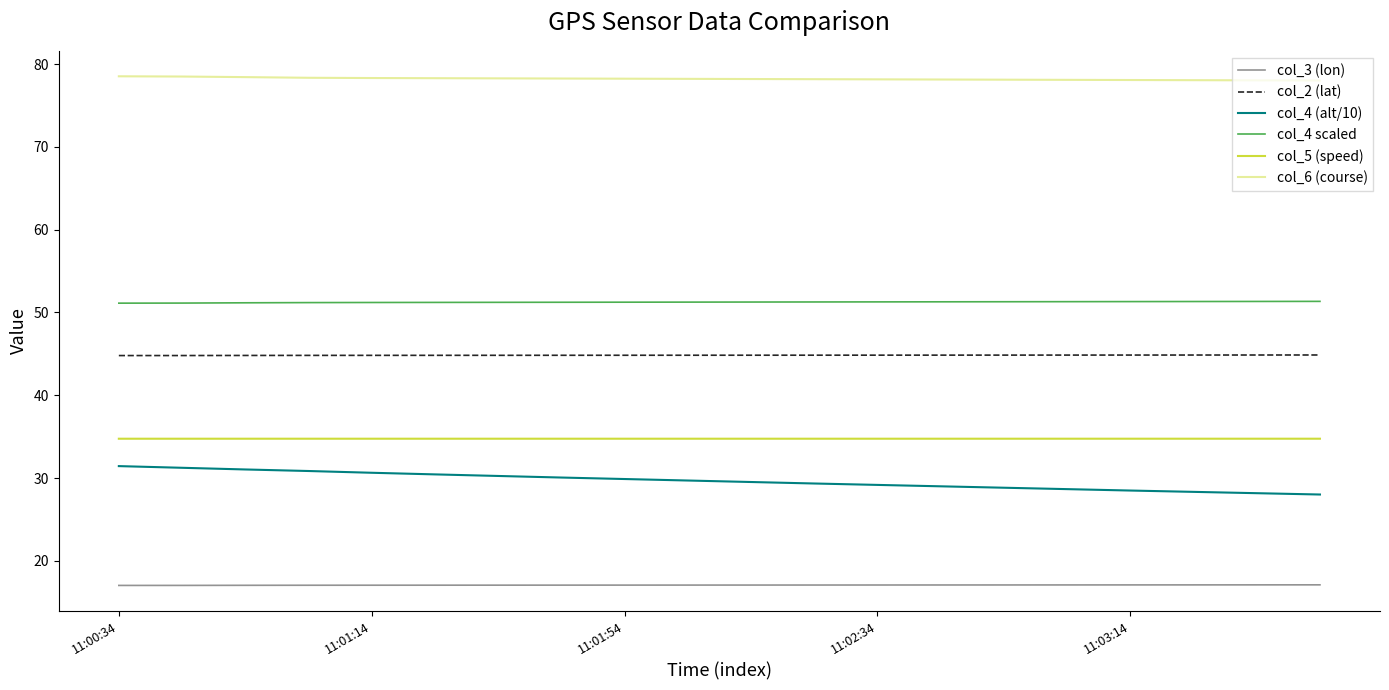

What is the lowest value of the col_4 scaled series?

51.1